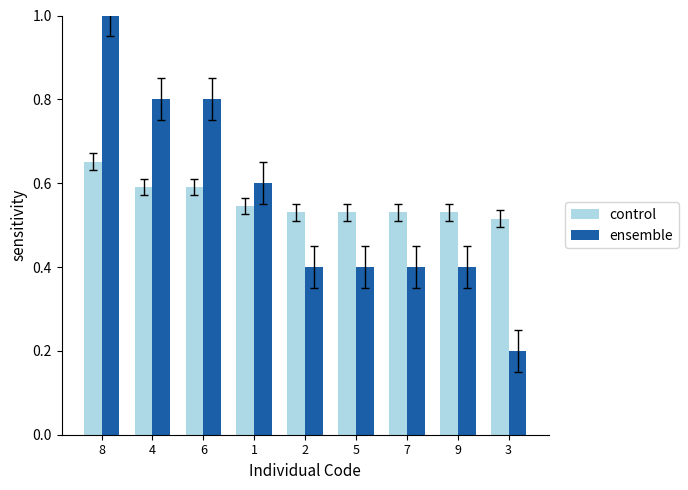

How many bars are there in each group?

2